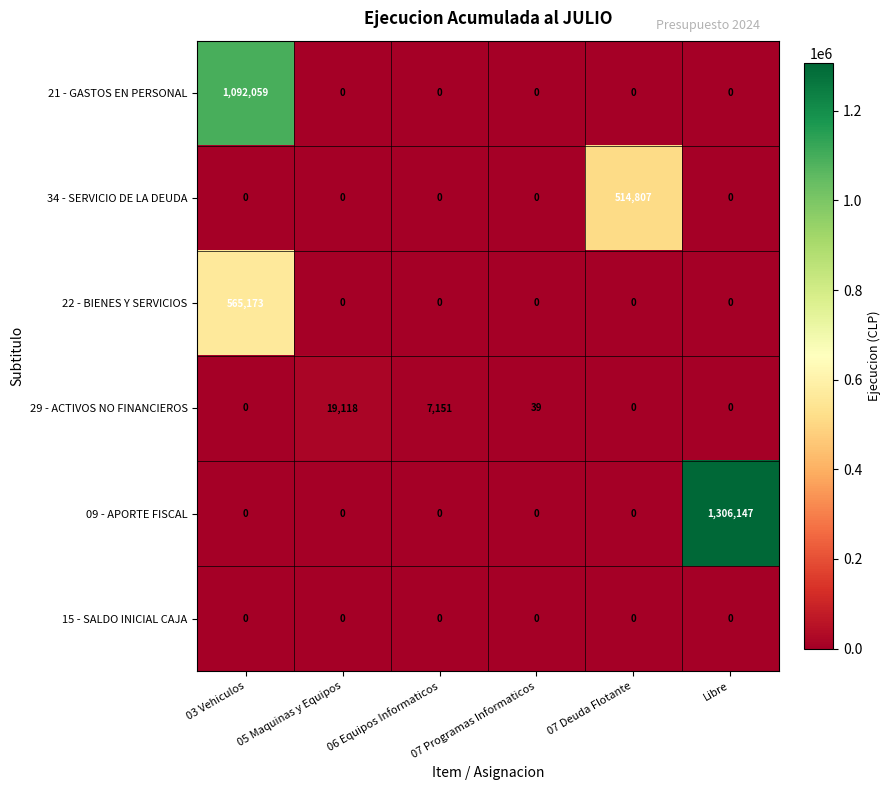

The 29 - ACTIVOS NO FINANCIEROS series shows 9520 at 03 Vehiculos. True or false?

False